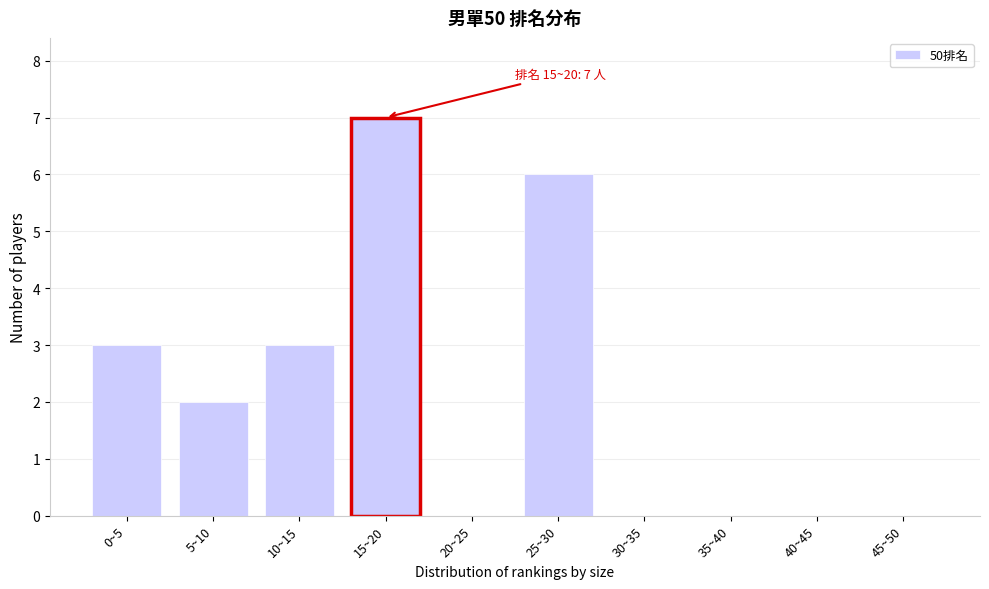

Reading left to right, transcribe all the data shown in this chart.

0~5=3	5~10=2	10~15=3	15~20=7	20~25=0	25~30=6	30~35=0	35~40=0	40~45=0	45~50=0